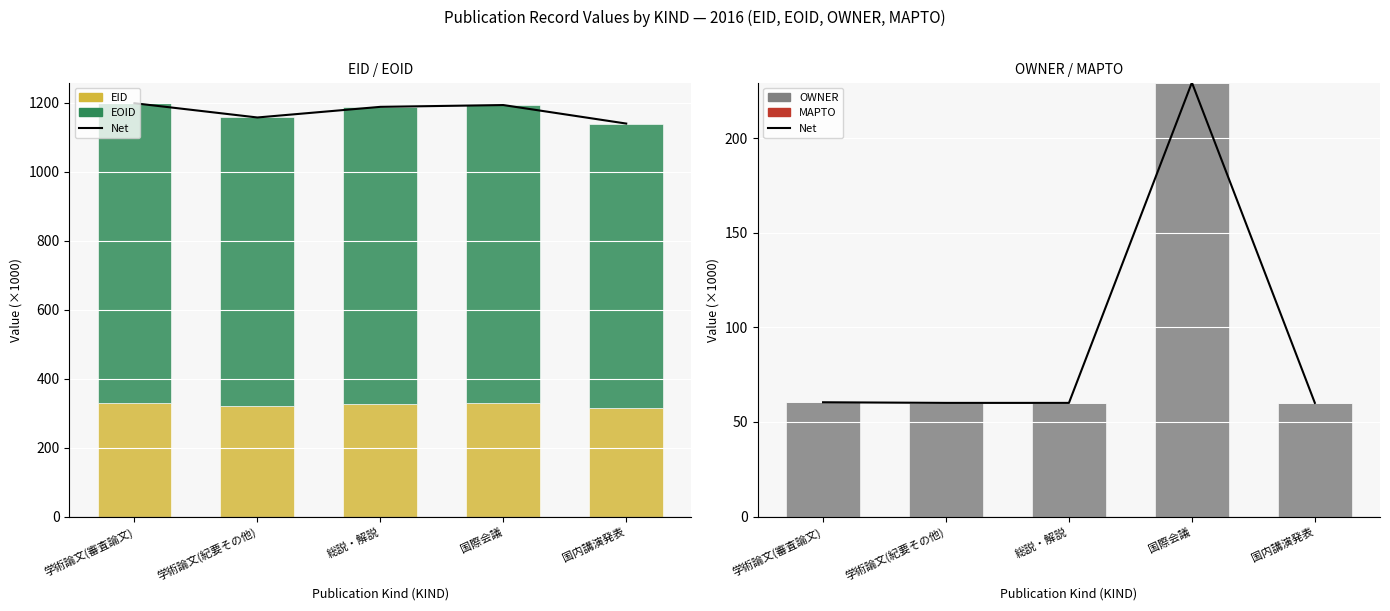

Reading left to right, what are all the values shown in this chart?

Net: 学術論文(審査論文)=60.4	学術論文(紀要その他)=60.1	総説・解説=60.1	国際会議=229.3	国内講演発表=60.1
EID: 学術論文(審査論文)=328.1	学術論文(紀要その他)=320.6	総説・解説=327.3	国際会議=329.1	国内講演発表=314.8
EOID: 学術論文(審査論文)=870.8	学術論文(紀要その他)=836.9	総説・解説=861.0	国際会議=864.4	国内講演発表=825.1
OWNER: 学術論文(審査論文)=60.4	学術論文(紀要その他)=60.1	総説・解説=60.1	国際会議=229.3	国内講演発表=60.1
MAPTO: 学術論文(審査論文)=0.0	学術論文(紀要その他)=0.0	総説・解説=0.0	国際会議=0.0	国内講演発表=0.0